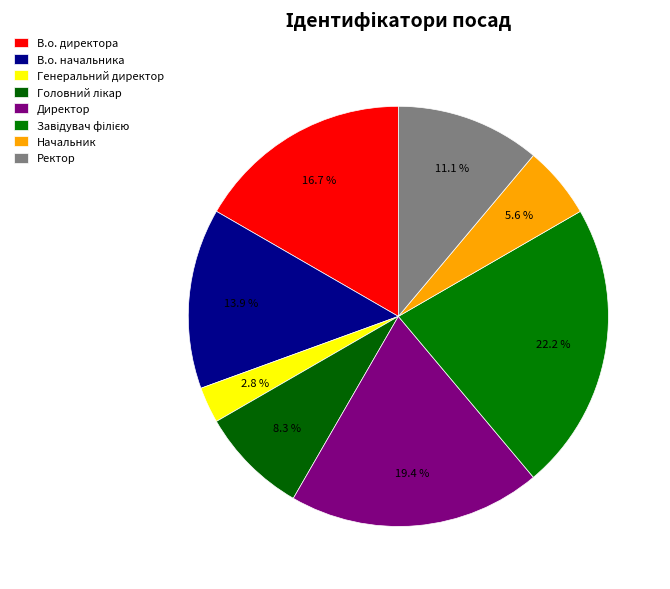

Is there any slice that represents more than half of the pie?

No